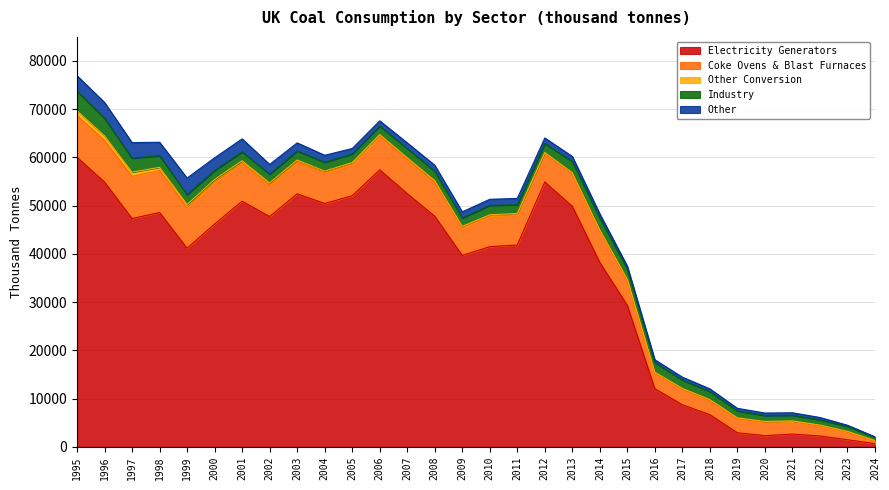

In Industry, how many points are lower than both neighbors (excluding endpoints)?

4